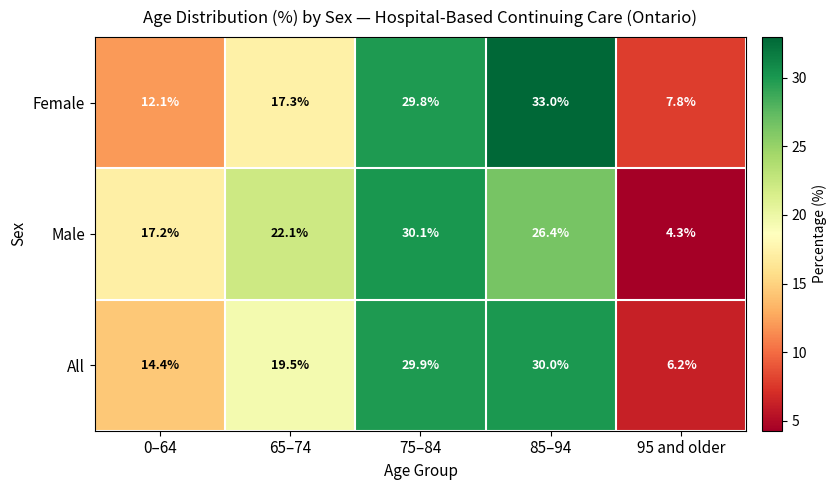

How many data points does each series have?

5